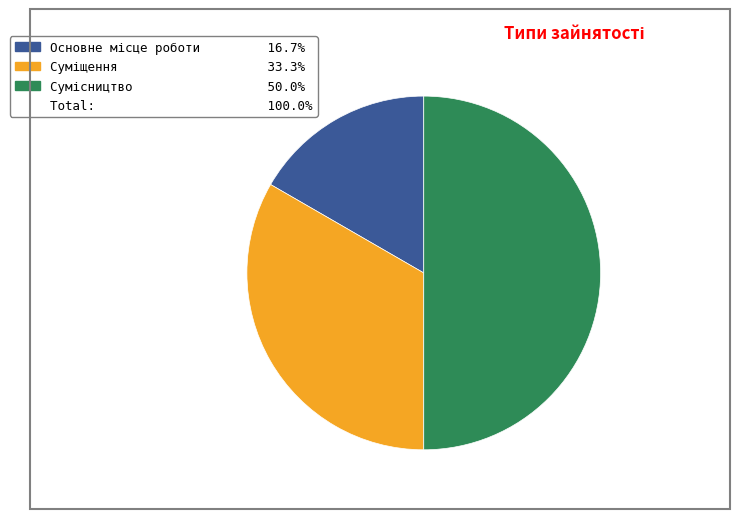

To the nearest percent, what is the difference between the largest and smallest slice percentages?

33%